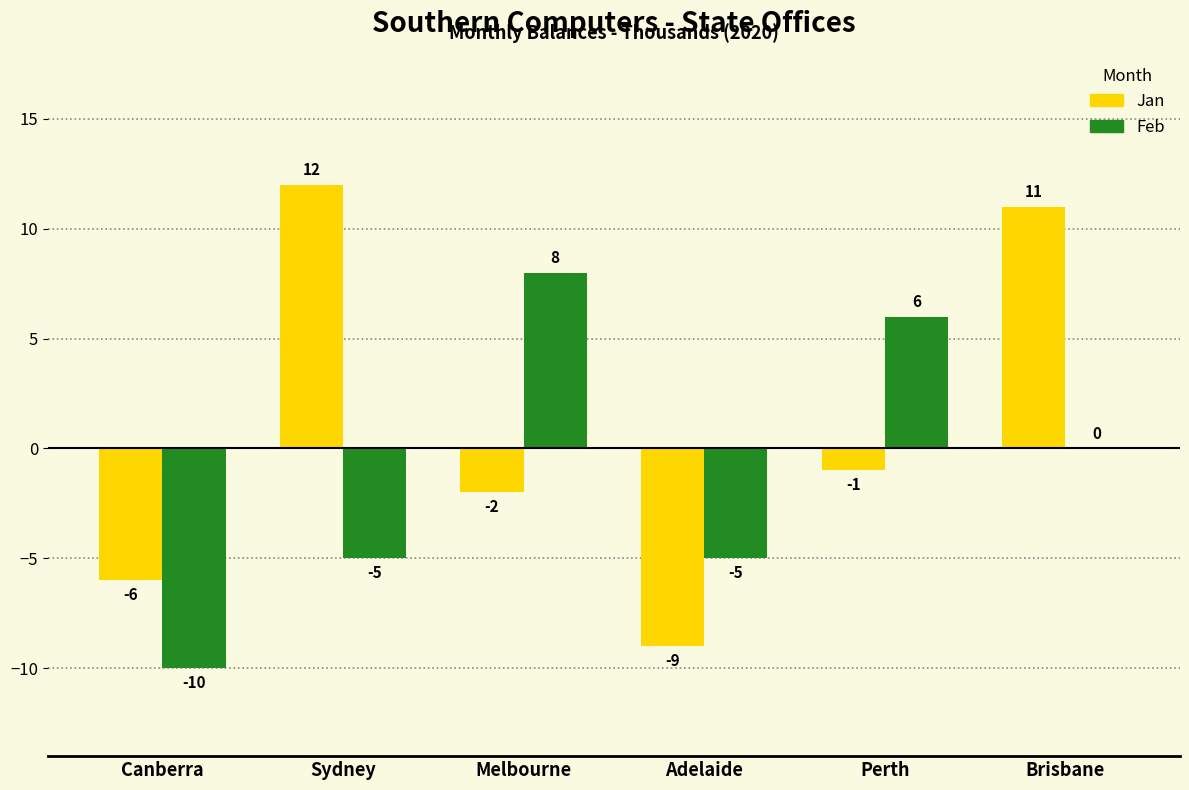

At which label does Feb first exceed 0?

Melbourne